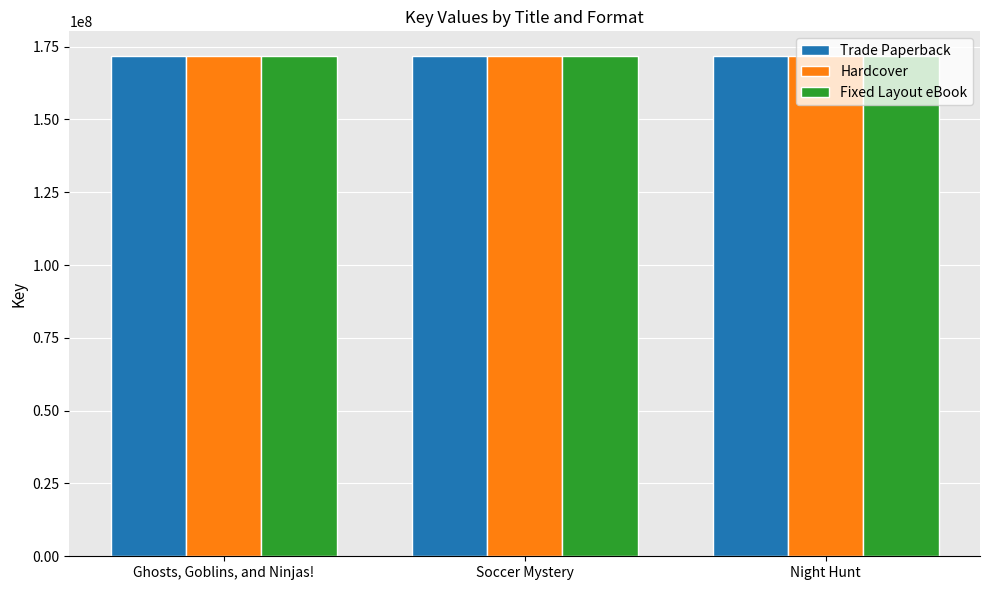

What is the total value across all series at Ghosts, Goblins, and Ninjas!?

515079621